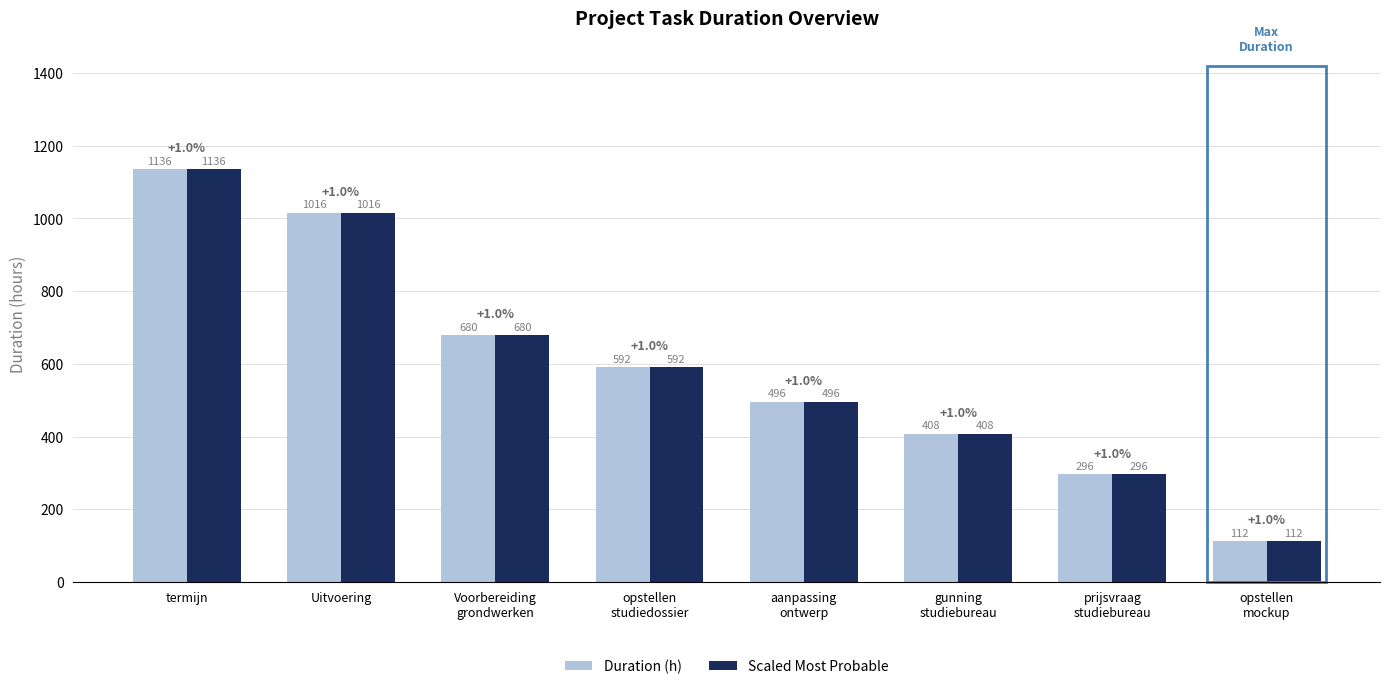

Reading left to right, transcribe all the data shown in this chart.

Duration (h): termijn=1136	Uitvoering=1016	Voorbereiding
grondwerken=680	opstellen
studiedossier=592	aanpassing
ontwerp=496	gunning
studiebureau=408	prijsvraag
studiebureau=296	opstellen
mockup=112
Scaled Most Probable: termijn=1136	Uitvoering=1016	Voorbereiding
grondwerken=680	opstellen
studiedossier=592	aanpassing
ontwerp=496	gunning
studiebureau=408	prijsvraag
studiebureau=296	opstellen
mockup=112